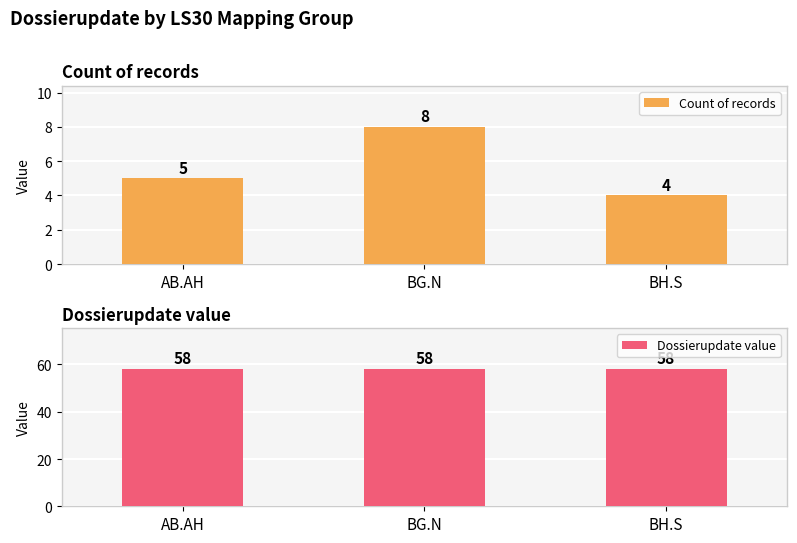

Reading right to left, transcribe all the data shown in this chart.

Count of records: 4	8	5
Dossierupdate value: 58	58	58